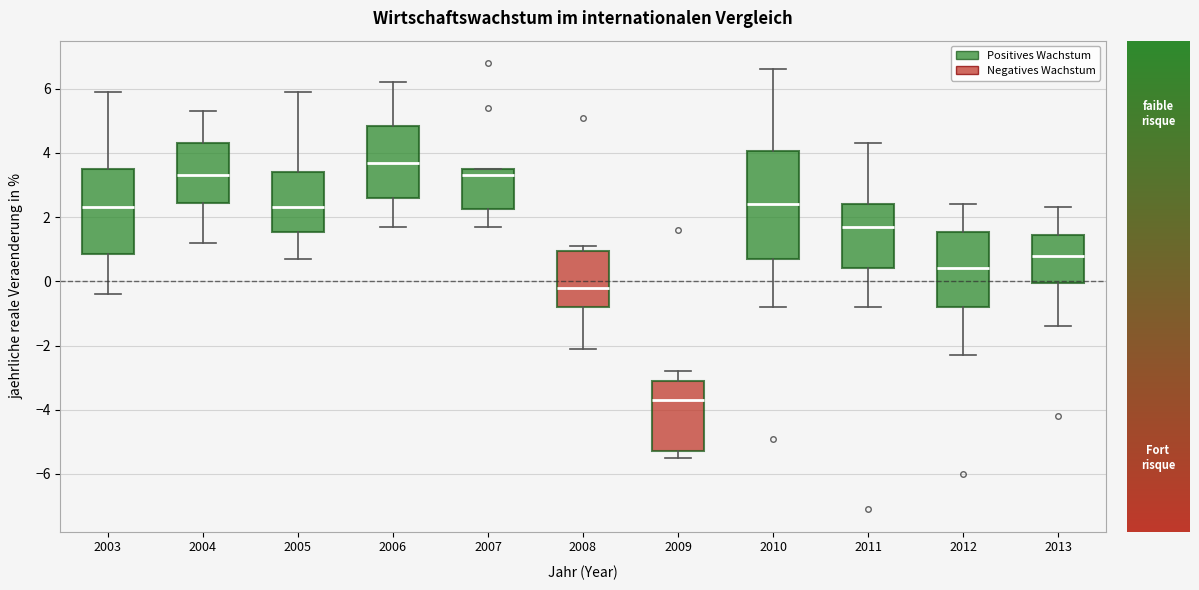

Which box's median line is the lowest?

2009